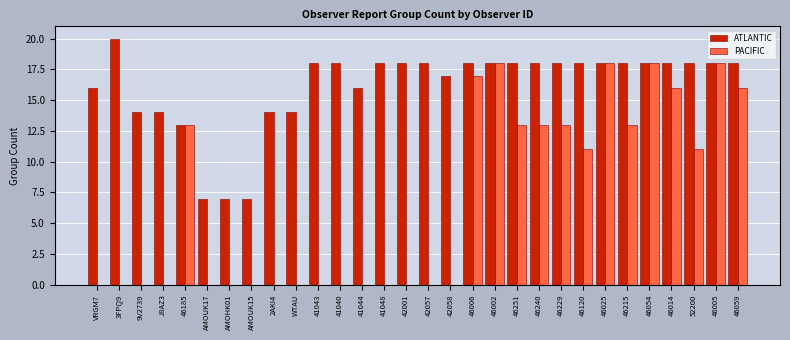

What is the difference between the PACIFIC values at 41043 and 46240?

13